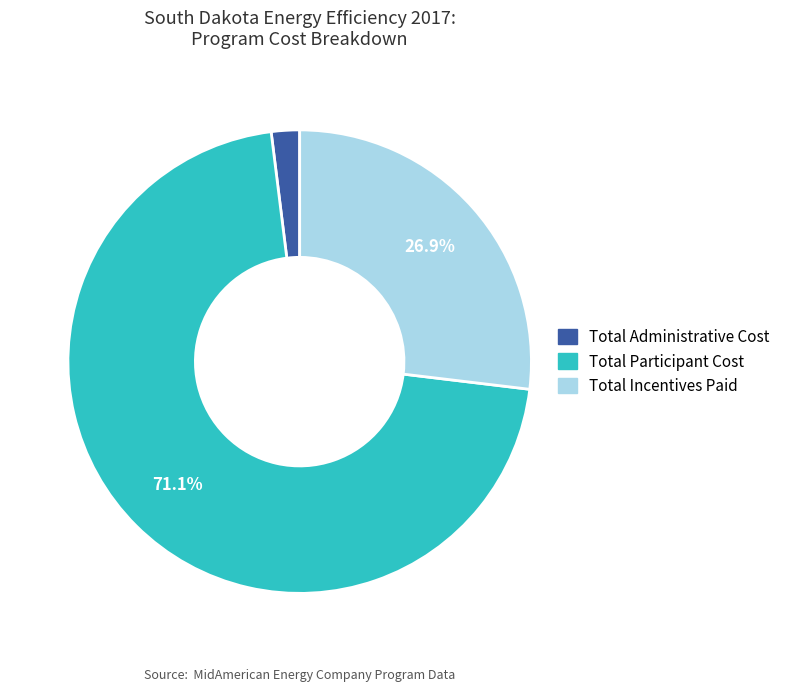

Between Total Administrative Cost and Total Participant Cost, which is larger?

Total Participant Cost